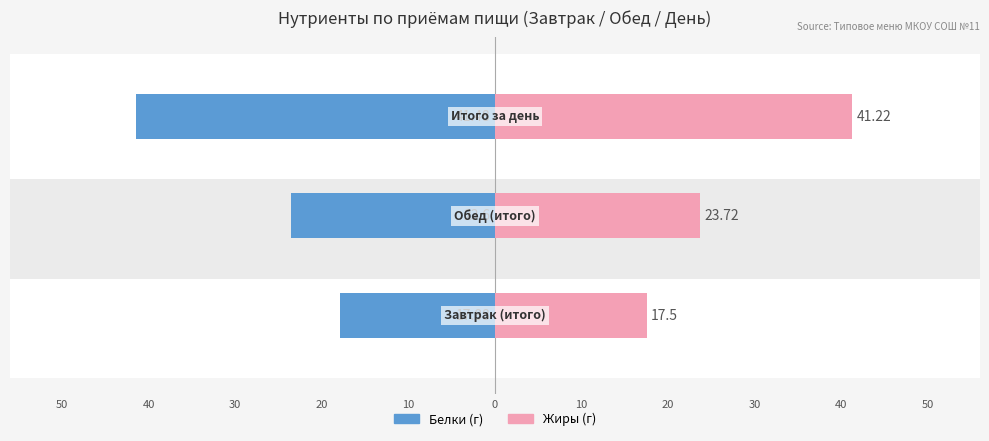

Reading left to right, what are all the values shown in this chart?

Белки: 50=-17.9	40=-23.6	30=-41.5
Жиры: 50=17.5	40=23.7	30=41.2